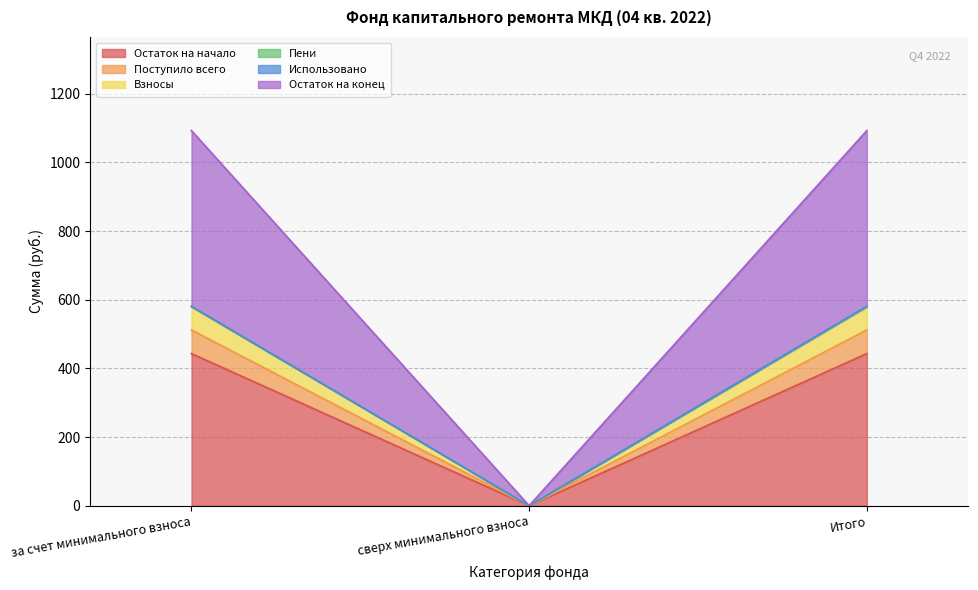

At which category is the sum across all series the highest?

за счет минимального взноса